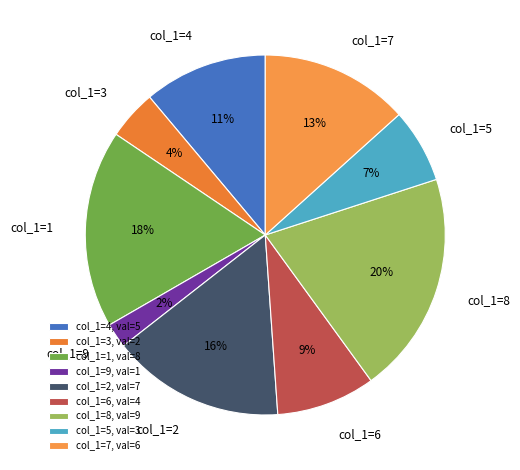

How many slices are in this pie chart?

9